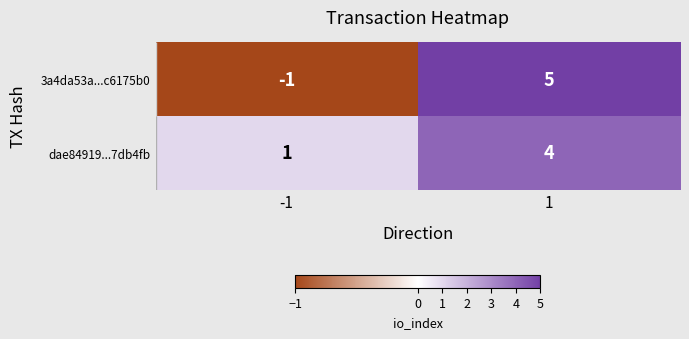

Which series has the largest total across all categories?

dae84919...7db4fb